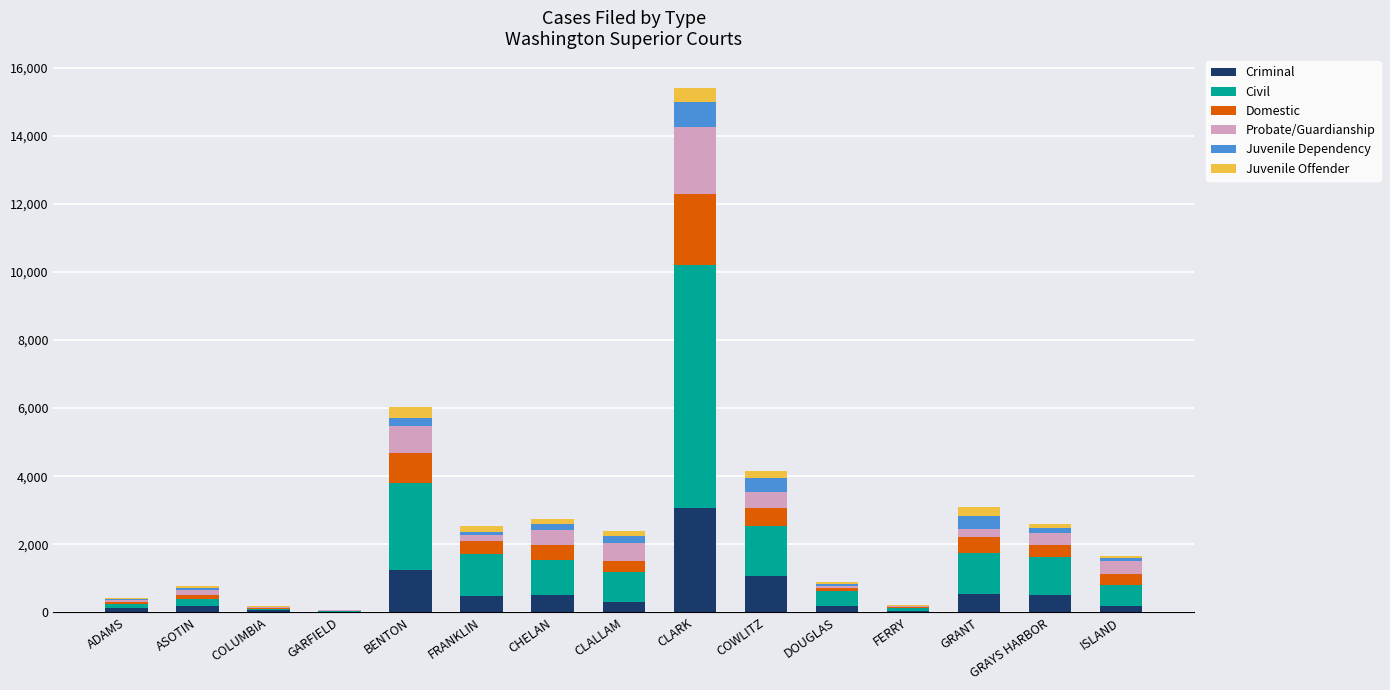

Are the bars horizontal?

No